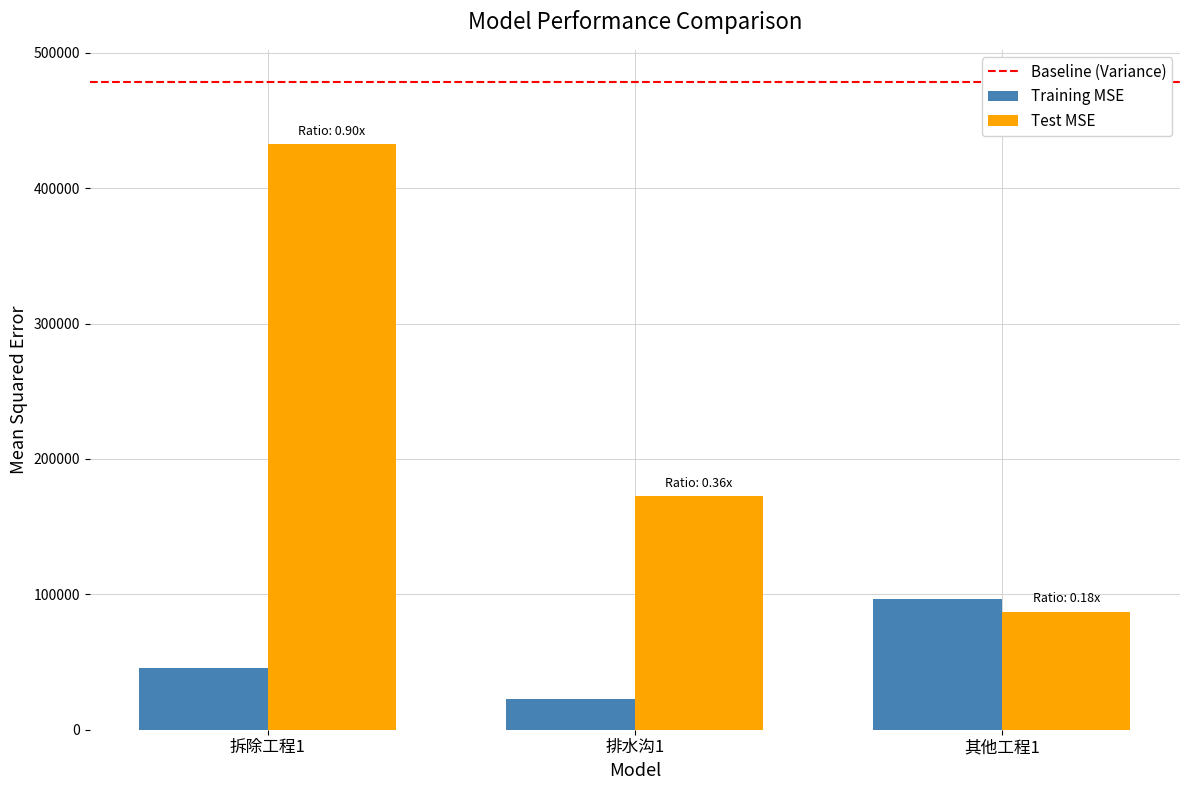

What is the maximum value shown in the chart?

432483.0